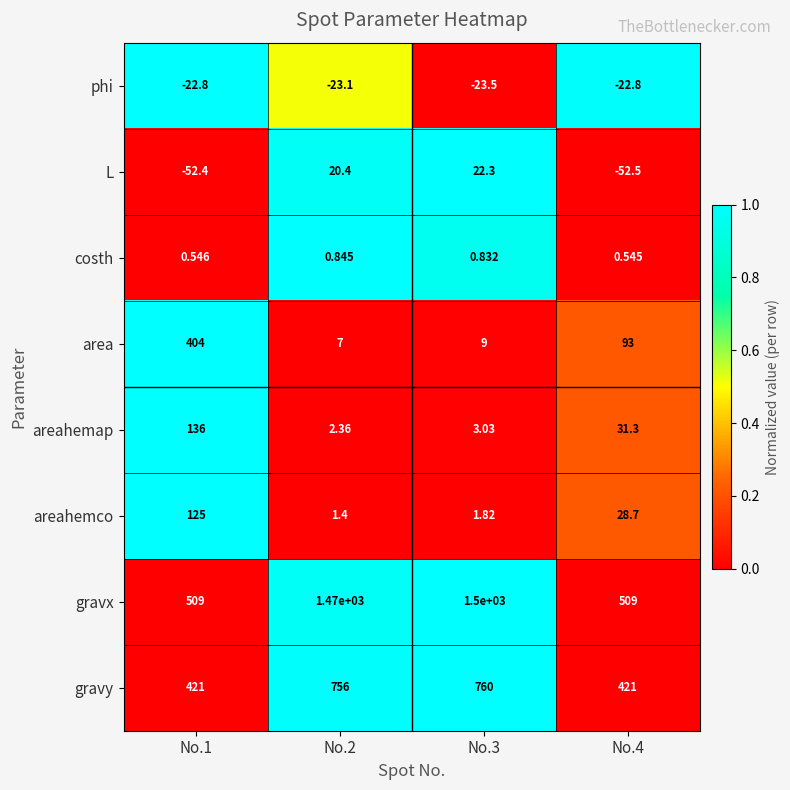

Which series has the widest spread of values?

gravx